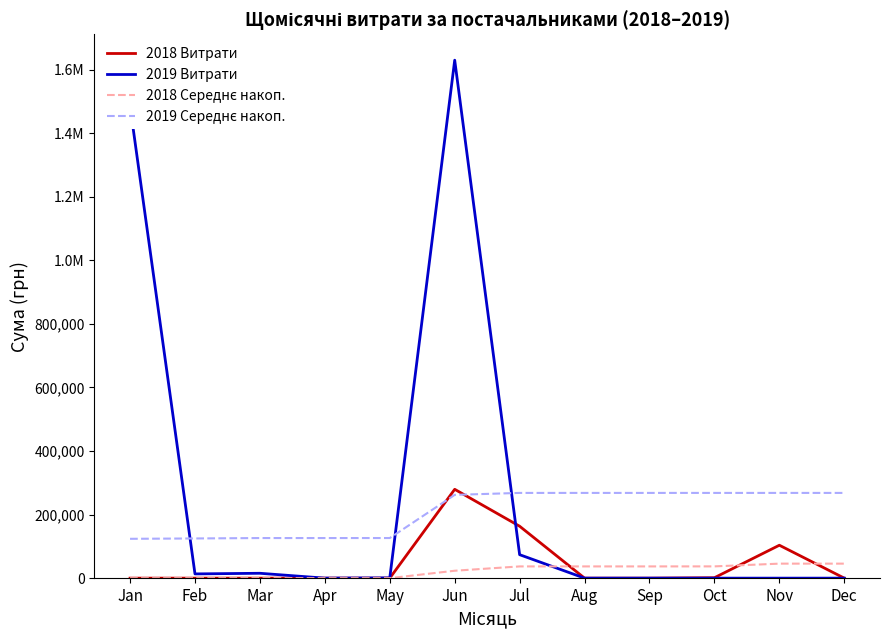

How many intersections are there between 2019 Витрати and 2018 Середнє накоп.?

1